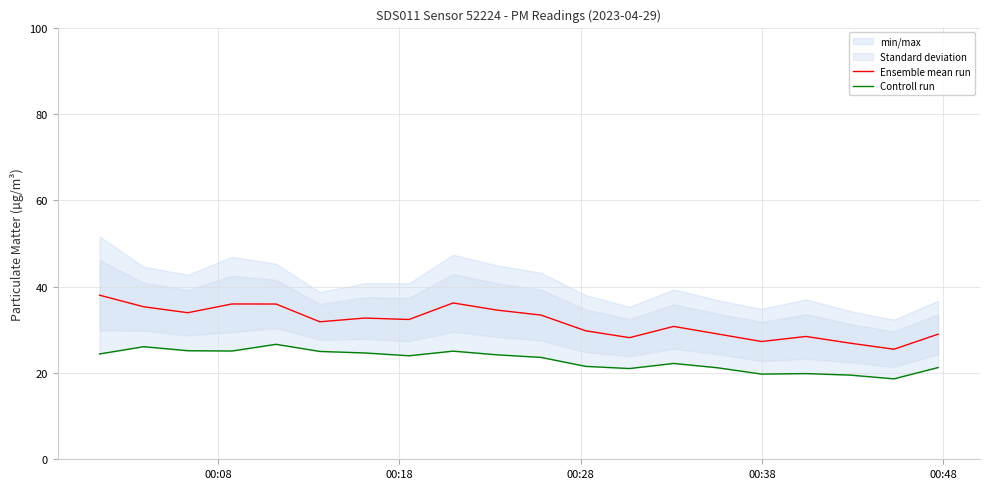

What is the highest value of the Ensemble mean run series?

38.0